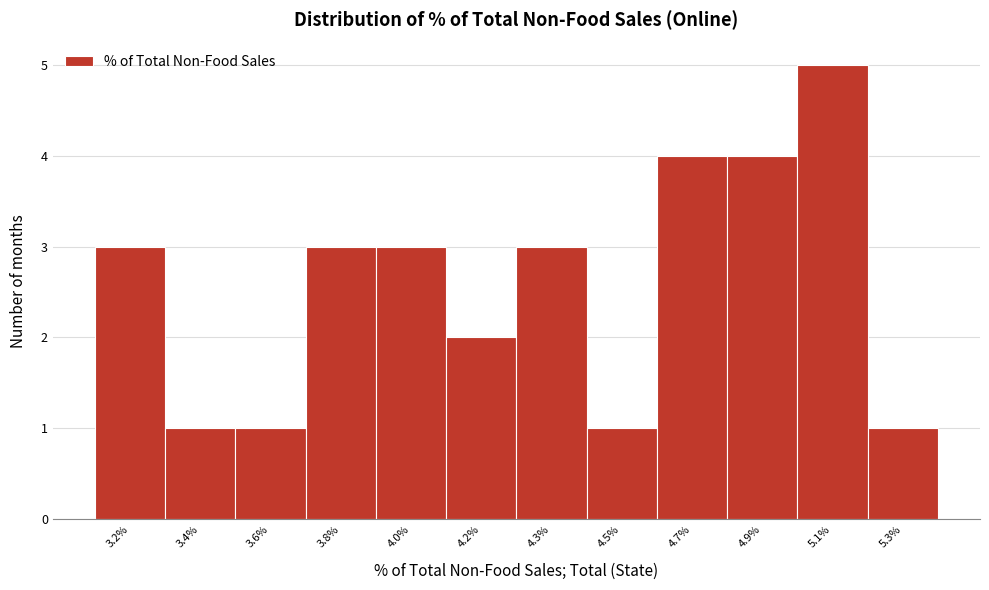

Reading left to right, list all the values displayed in this chart.

3	1	1	3	3	2	3	1	4	4	5	1